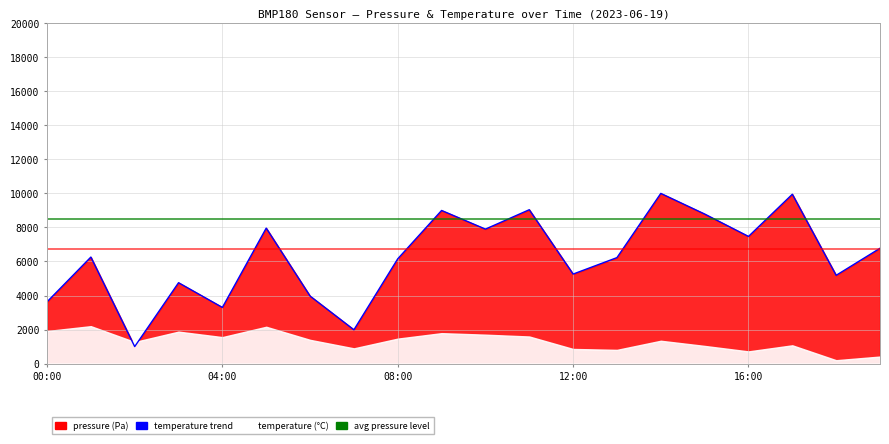

What is the difference between the values at 3 and 7?

2766.0